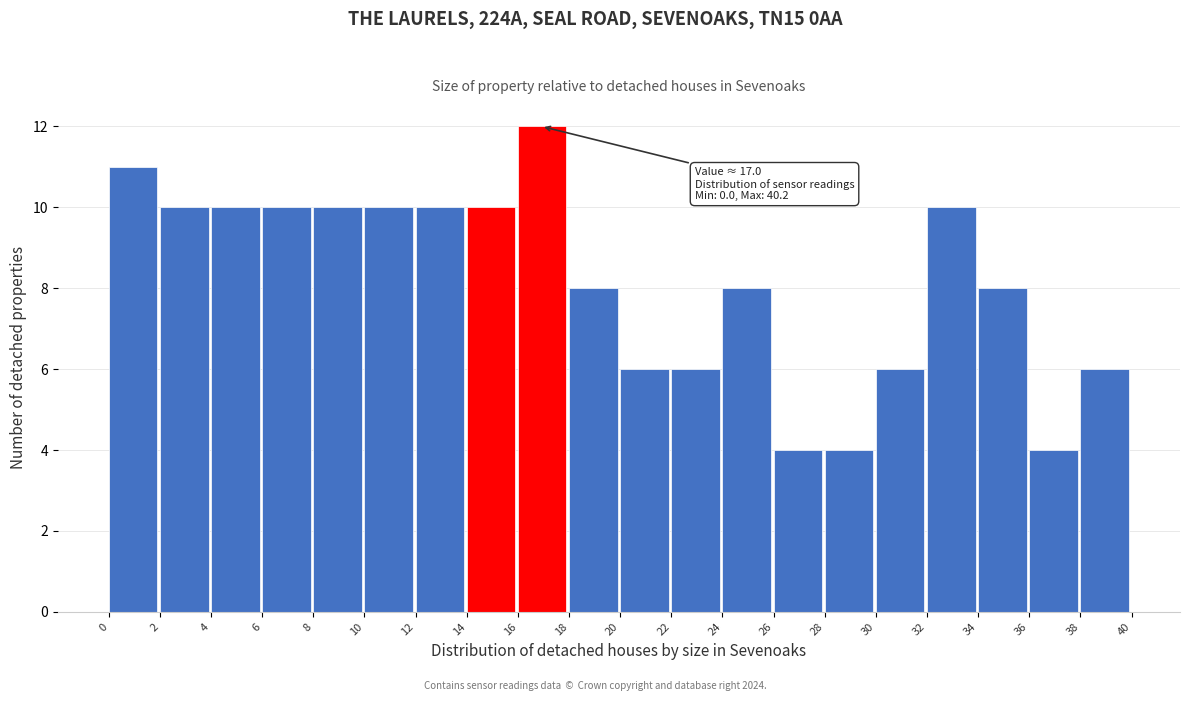

Which range on the x-axis has the tallest bar?

16 to 18